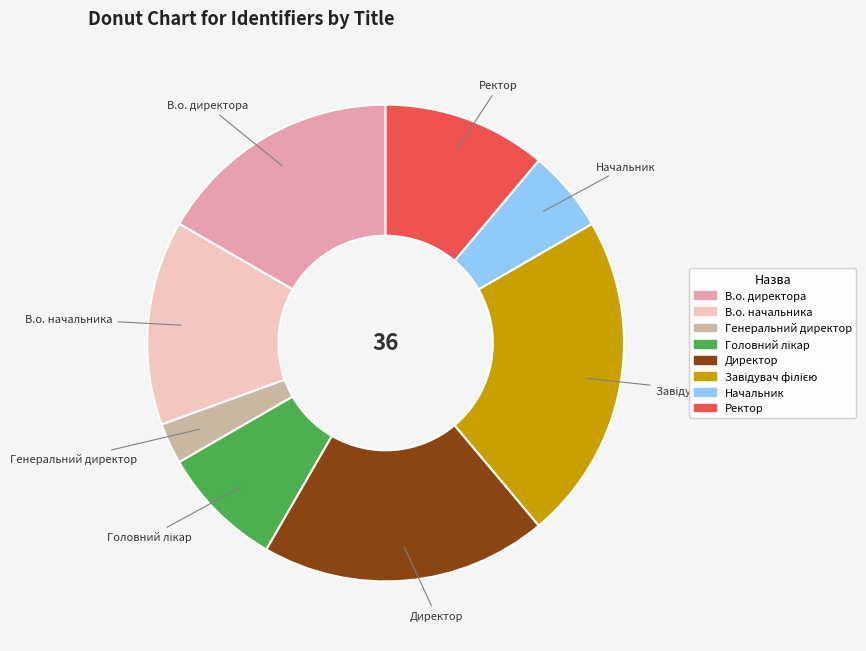

Is there a majority slice in this chart?

No